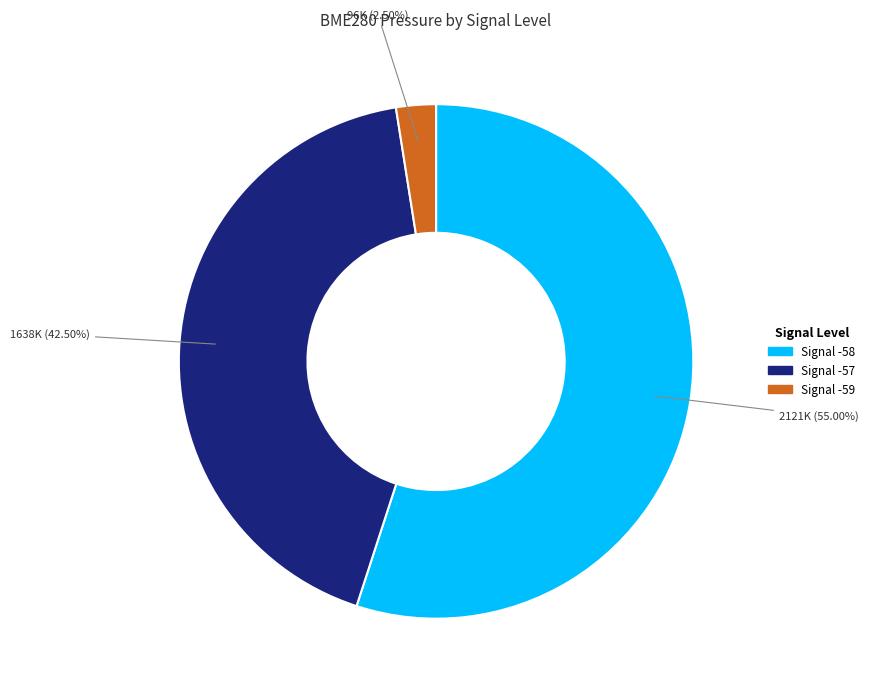

Does any single category account for the majority?

Yes